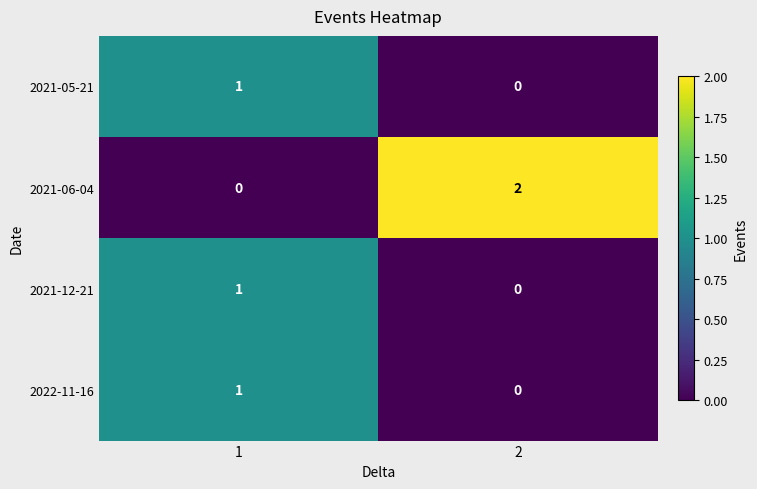

Which series has the widest spread of values?

2021-06-04